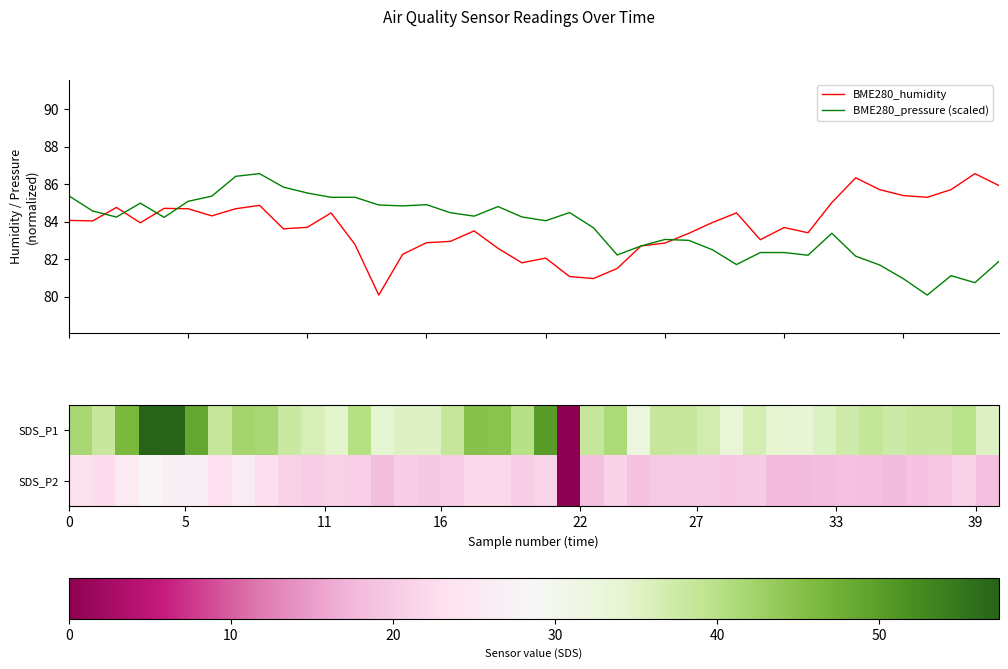

What is the maximum value for BME280_humidity?

86.6